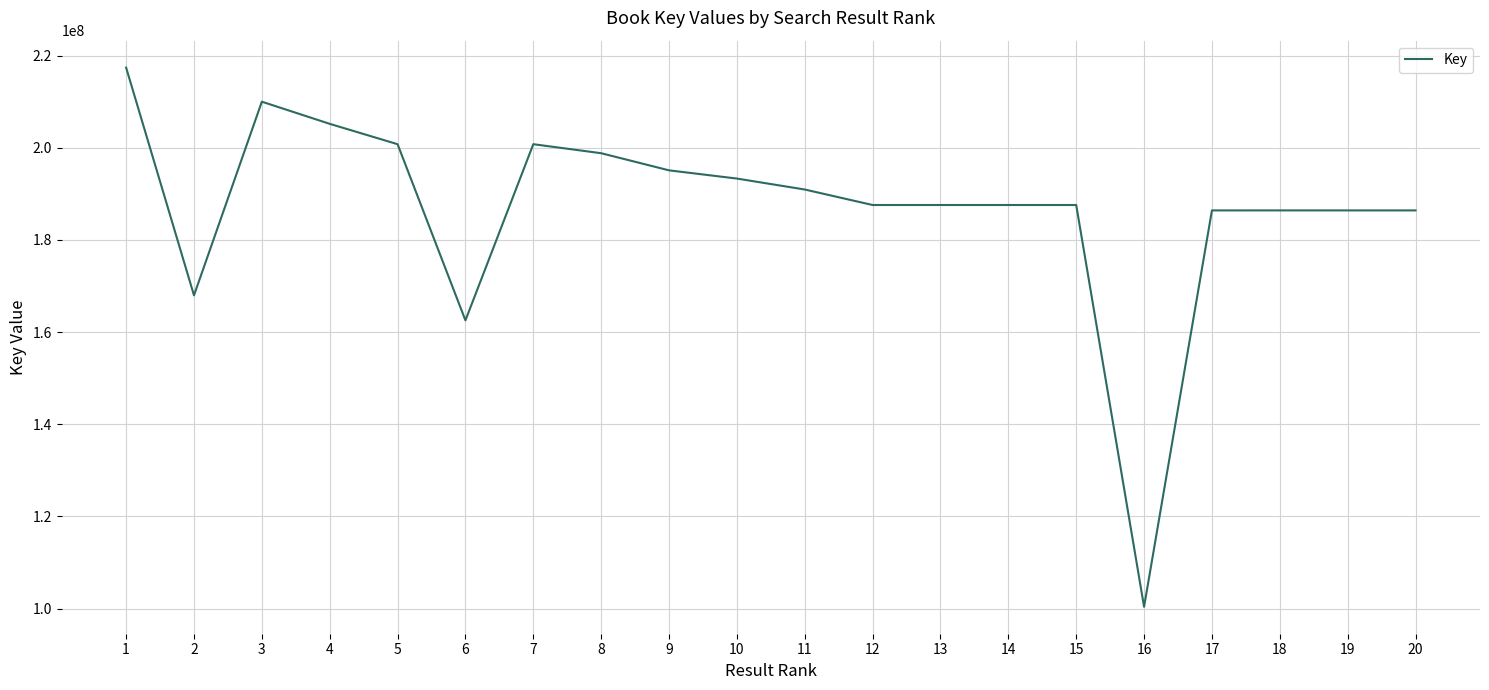

Is this an area chart (filled region under the line)?

No